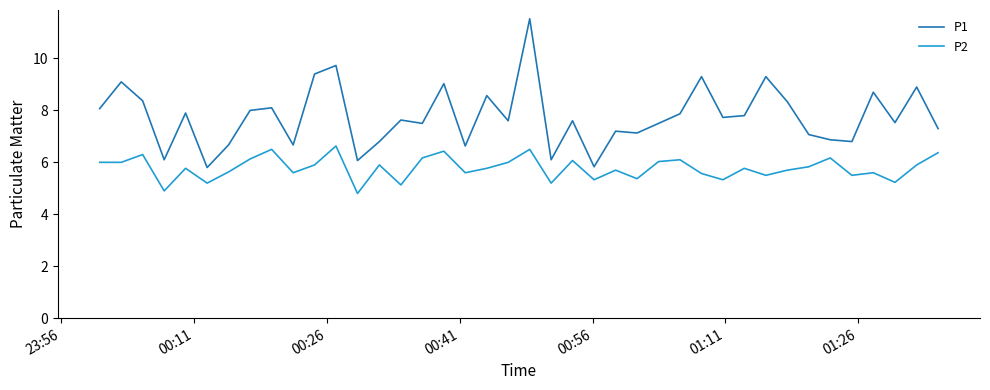

True or false: P1 and P2 intersect in this chart.

False